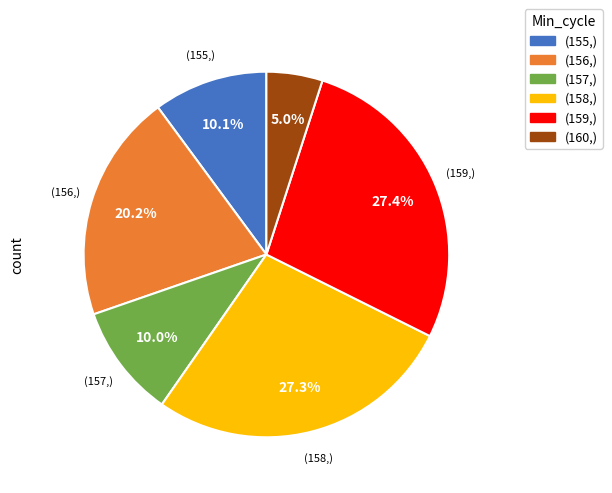

Is there a majority slice in this chart?

No